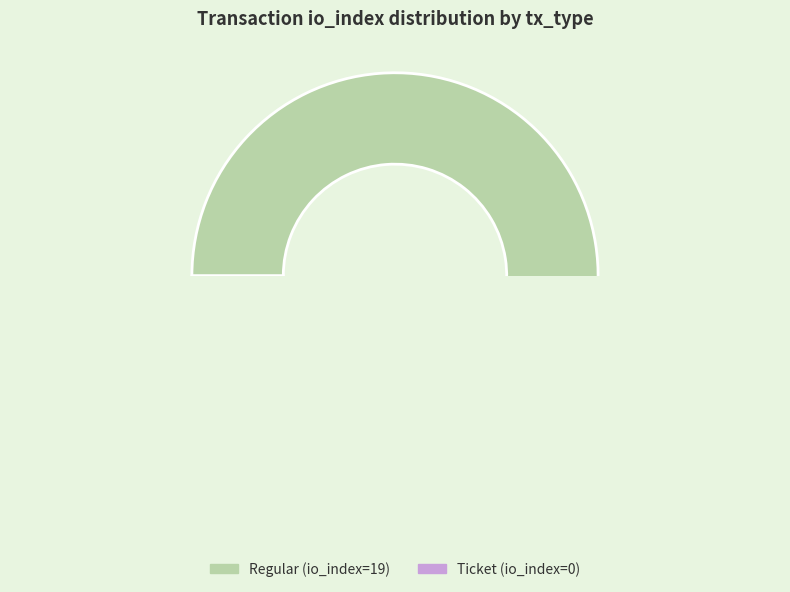

What is the change in value from Regular (io_index=19) to Ticket (io_index=0)?

-19